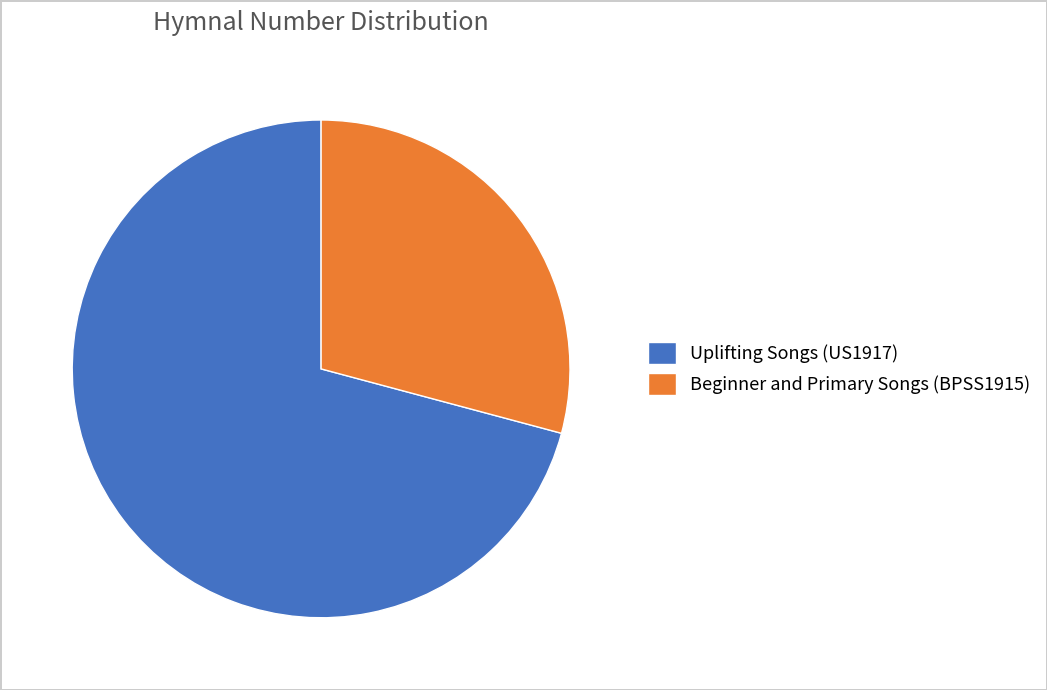

How many segments does this pie chart have?

2